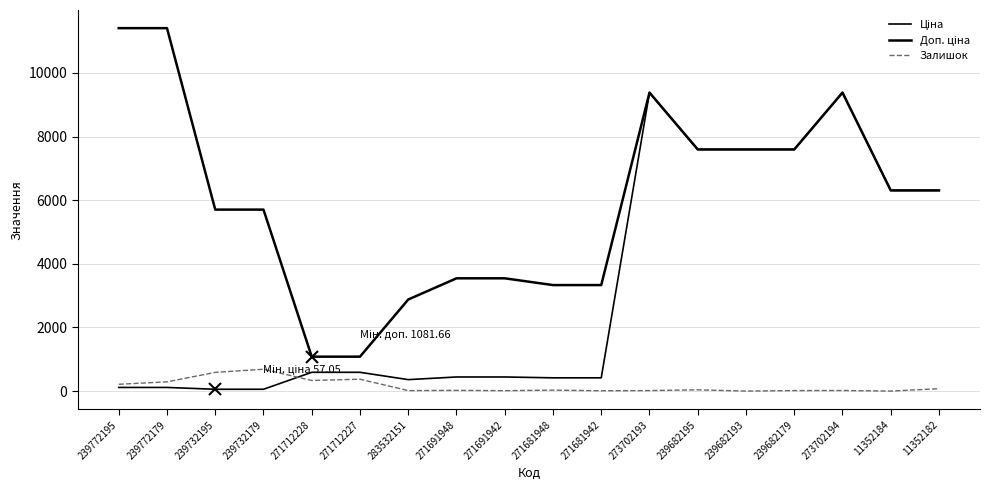

What is the sum of the Залишок values at 239682179 and 239732195?

604.0